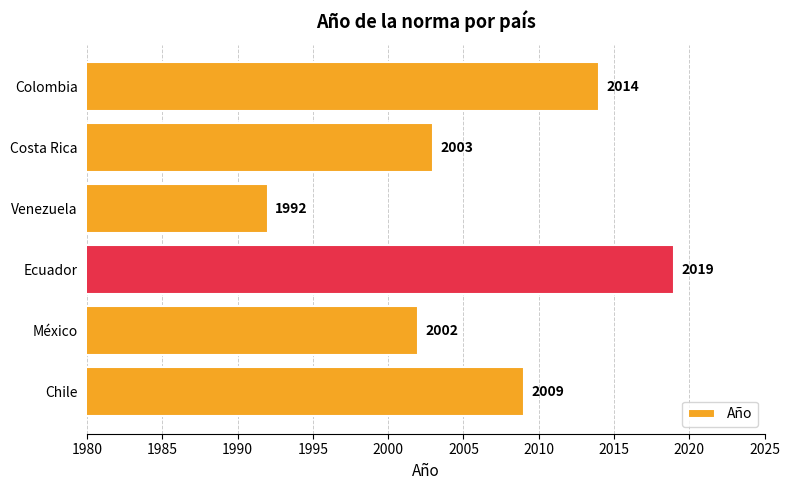

What is the smallest value displayed?

1992